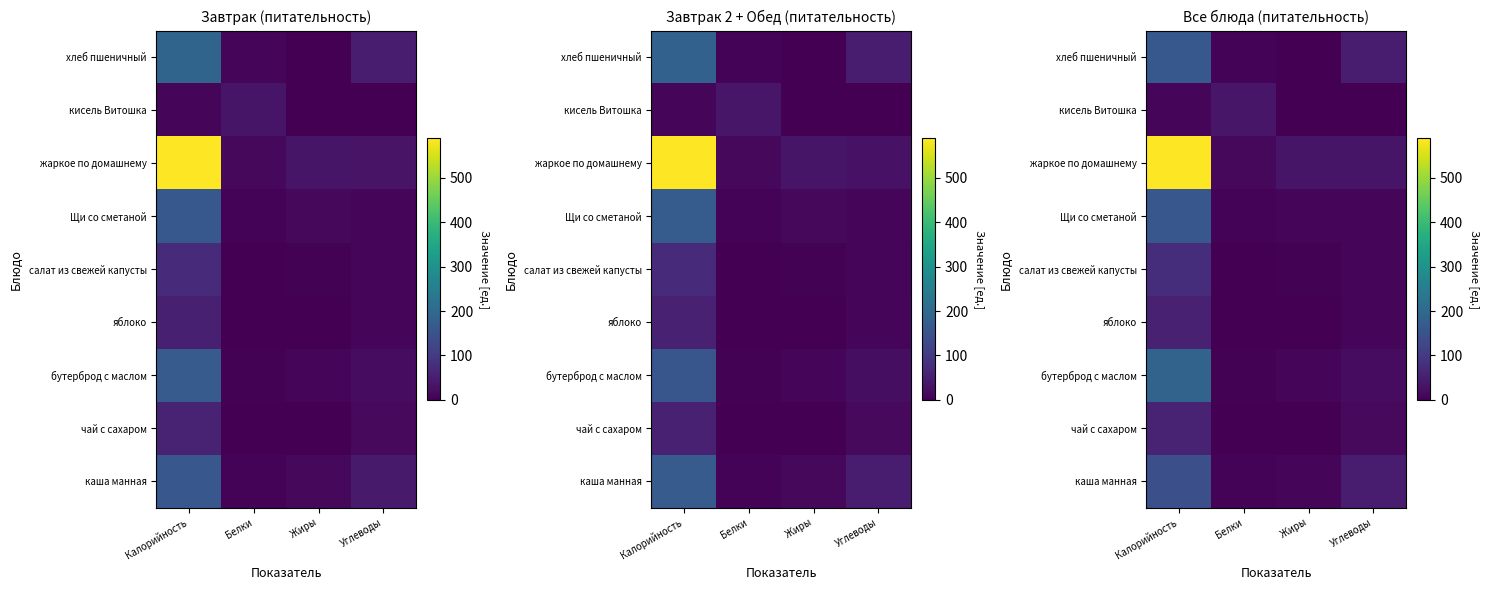

Is it true that яблоко equals 9.7 at Углеводы?

True